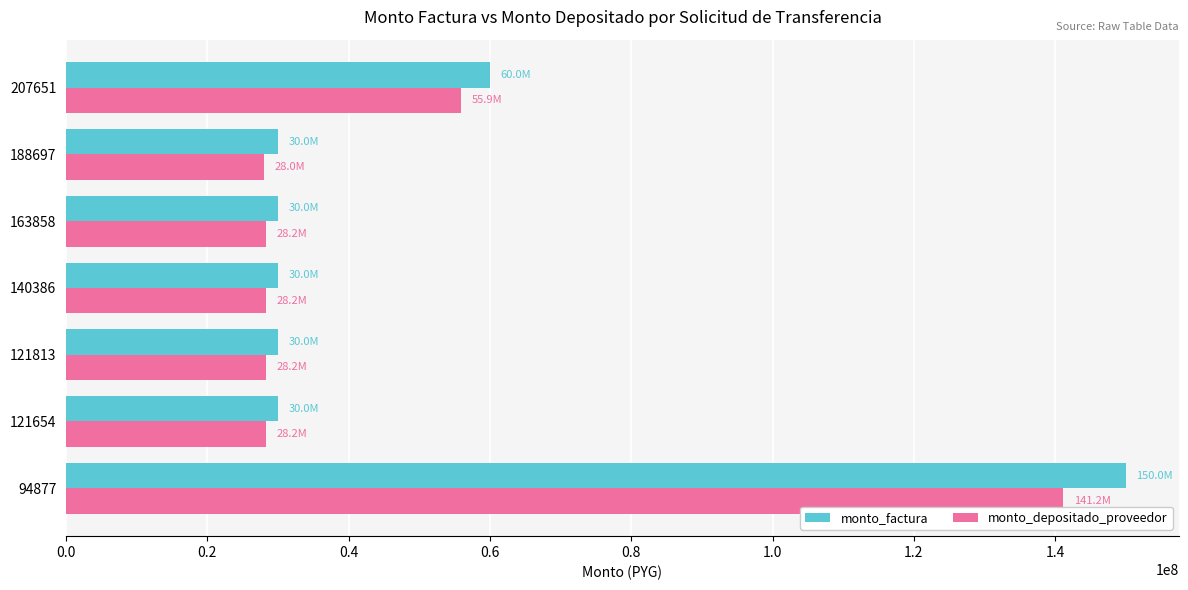

Is the value of monto_factura at 140386 greater than the value of monto_depositado_proveedor at 94877?

No